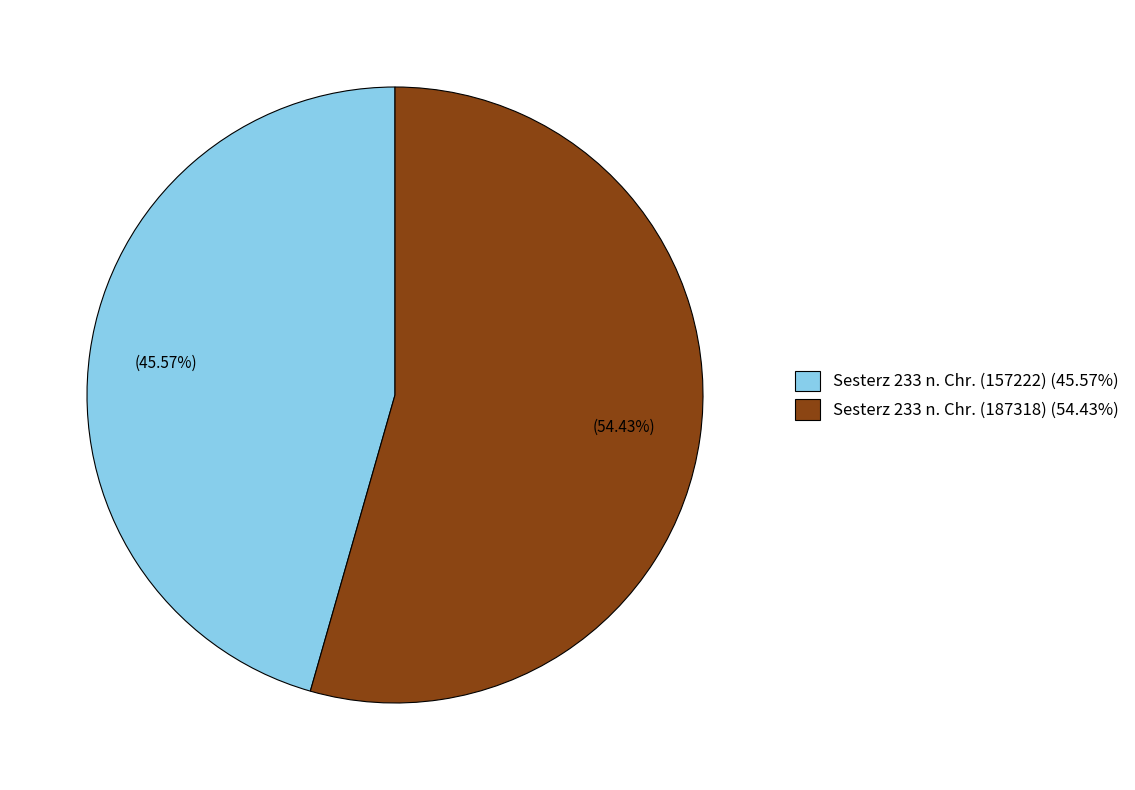

Which has a higher value, Sesterz 233 n. Chr. (157222) or Sesterz 233 n. Chr. (187318)?

Sesterz 233 n. Chr. (187318)